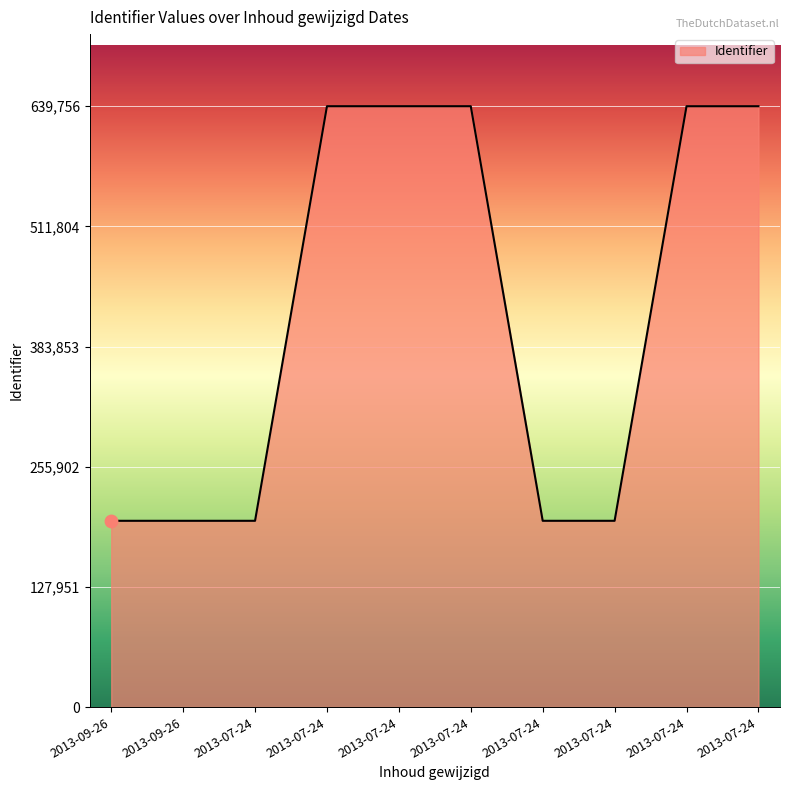

Which has a higher value, 2013-07-24 or 2013-09-26?

2013-07-24